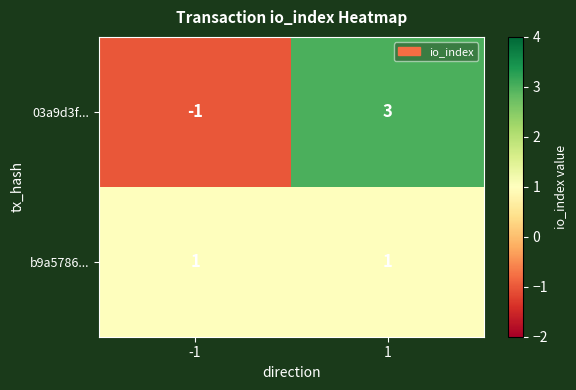

At -1, list the series in order from largest to smallest.

b9a5786..., 03a9d3f...